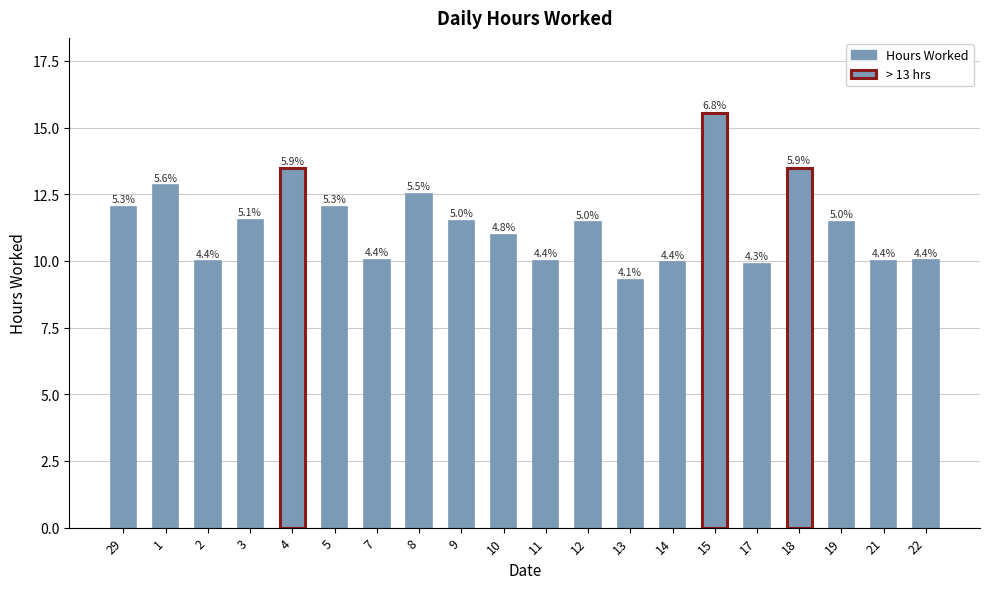

Is it true that the value at 22 is 10.0?

True